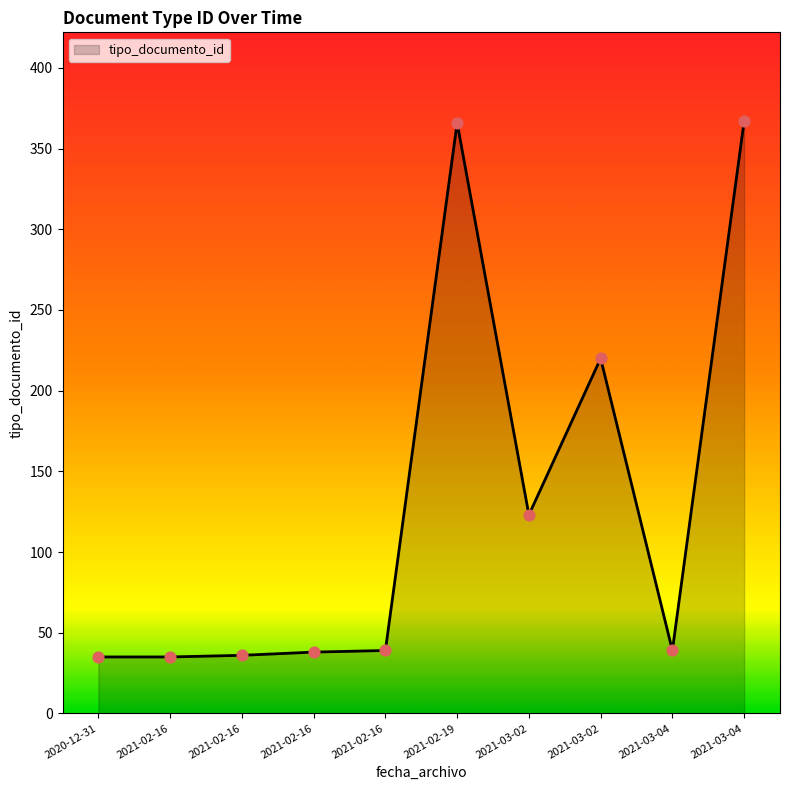

What is the change in value from 2021-02-16 to 2021-02-16?

+1